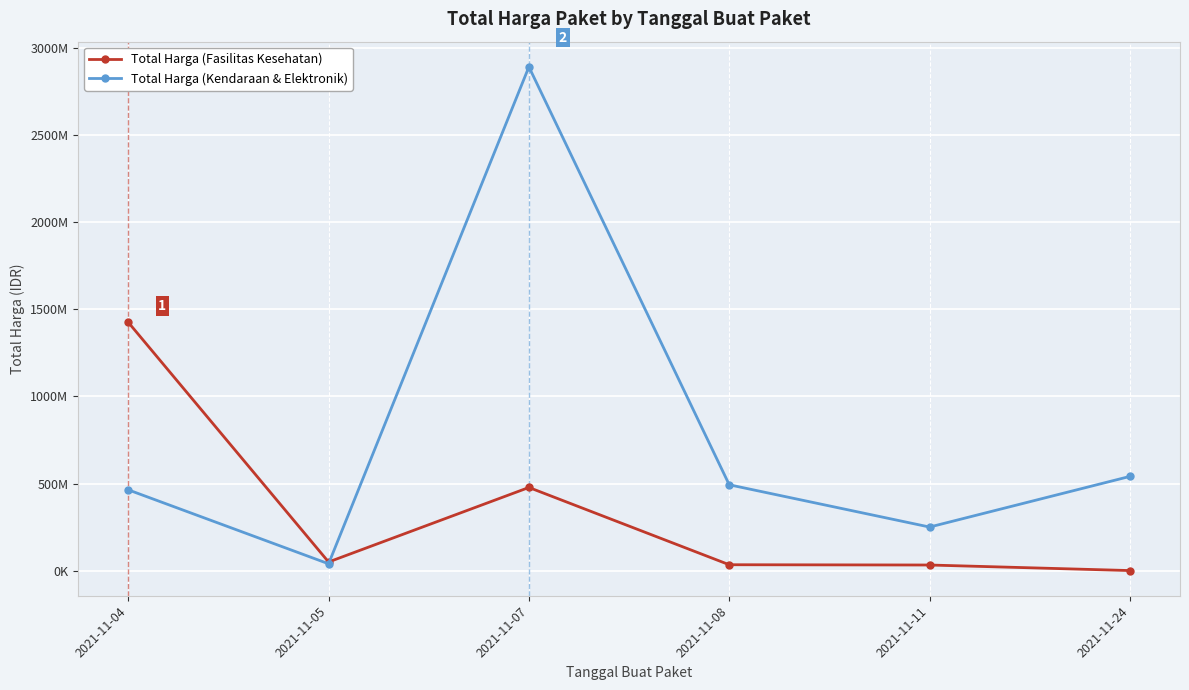

At which label is Total Harga (Fasilitas Kesehatan) closest to 713222887?

2021-11-07